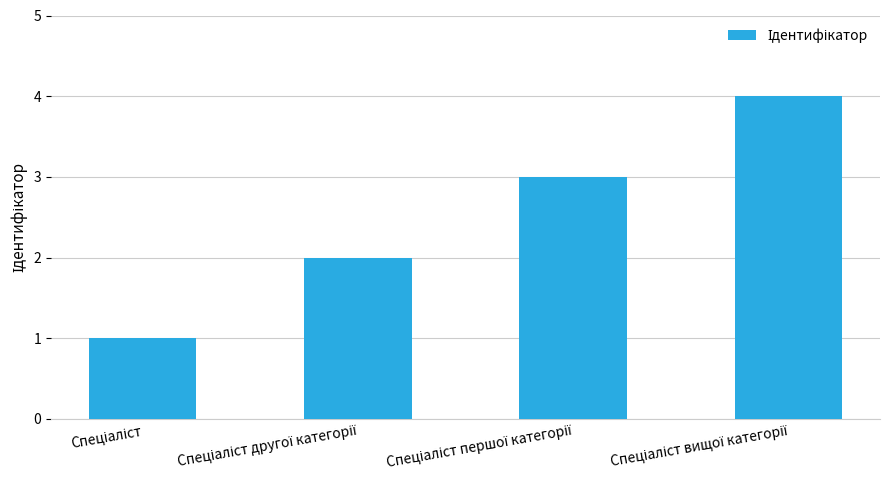

What is the greatest value displayed?

4